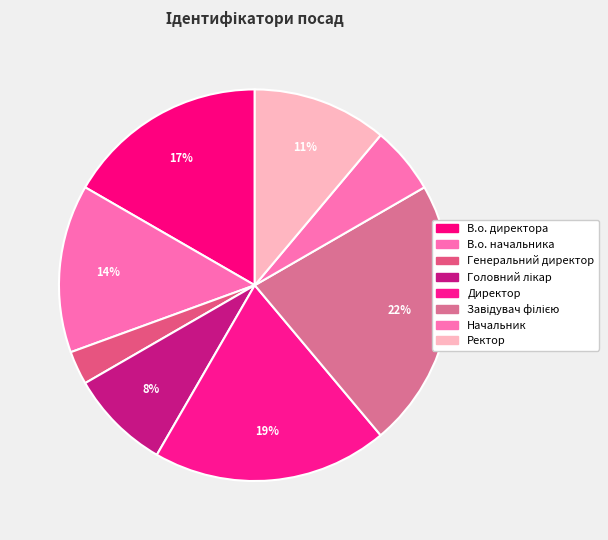

Do Директор and Головний лікар together represent more than half of the pie?

No